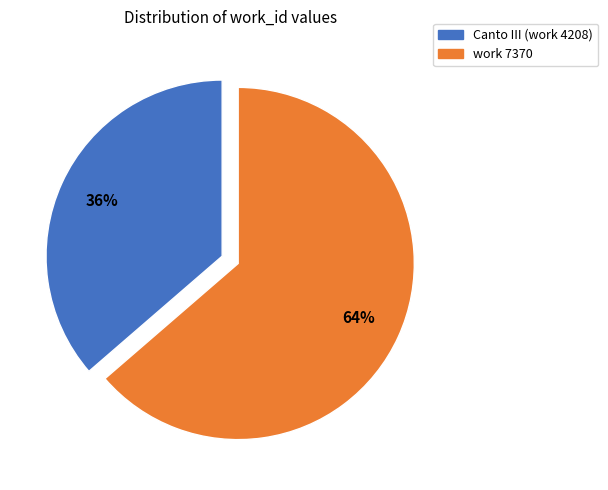

Which slice is the largest?

work 7370